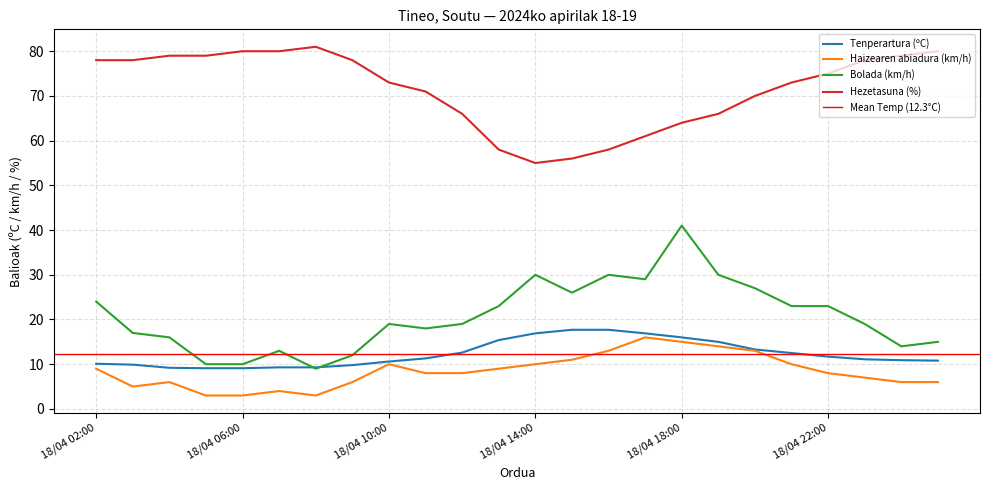

At how many categories does at least one series exceed 12?

24